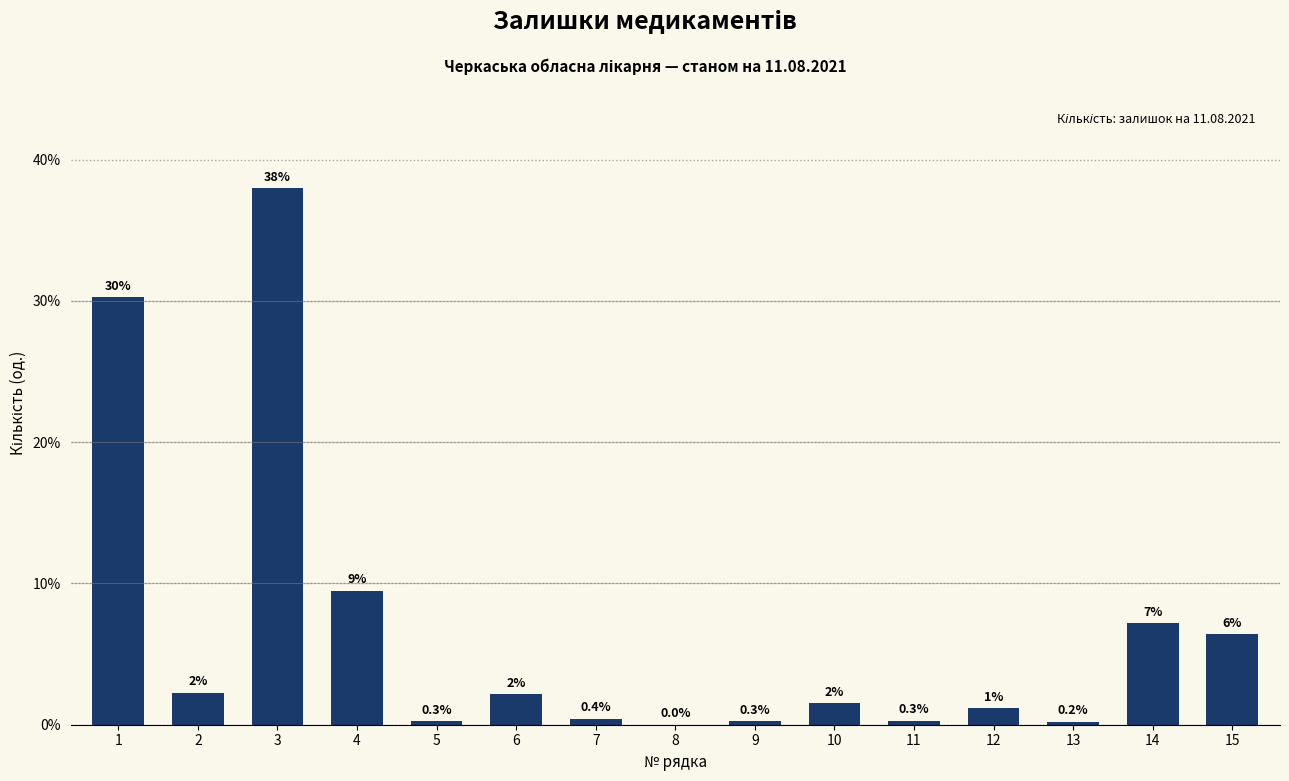

Is it true that the value at 9 is 0.5?

False